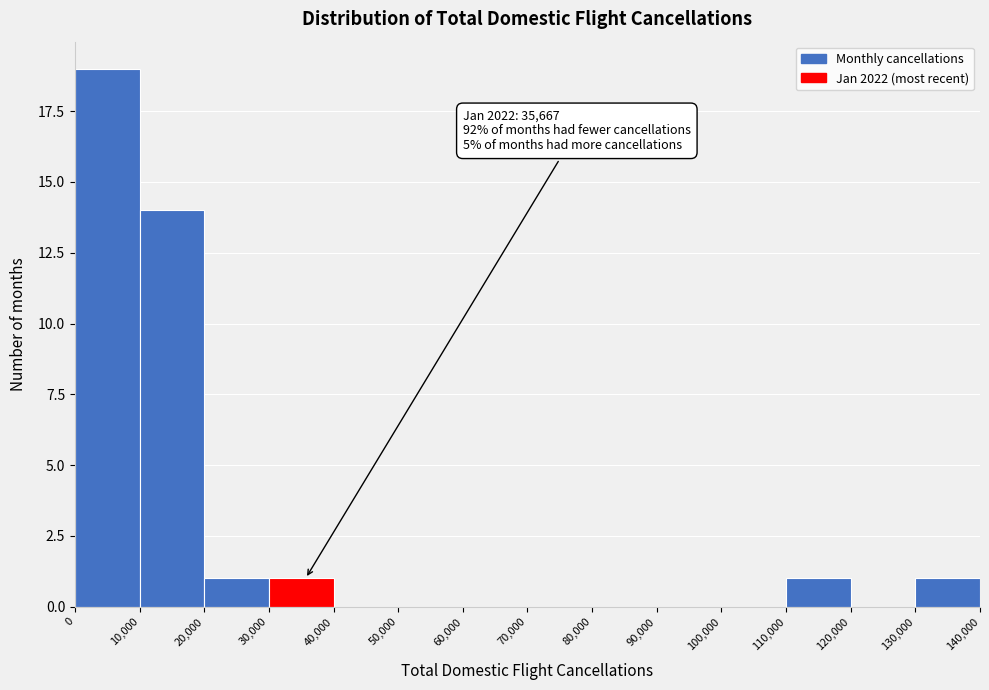

Which range on the x-axis has the tallest bar?

0 to 10,000